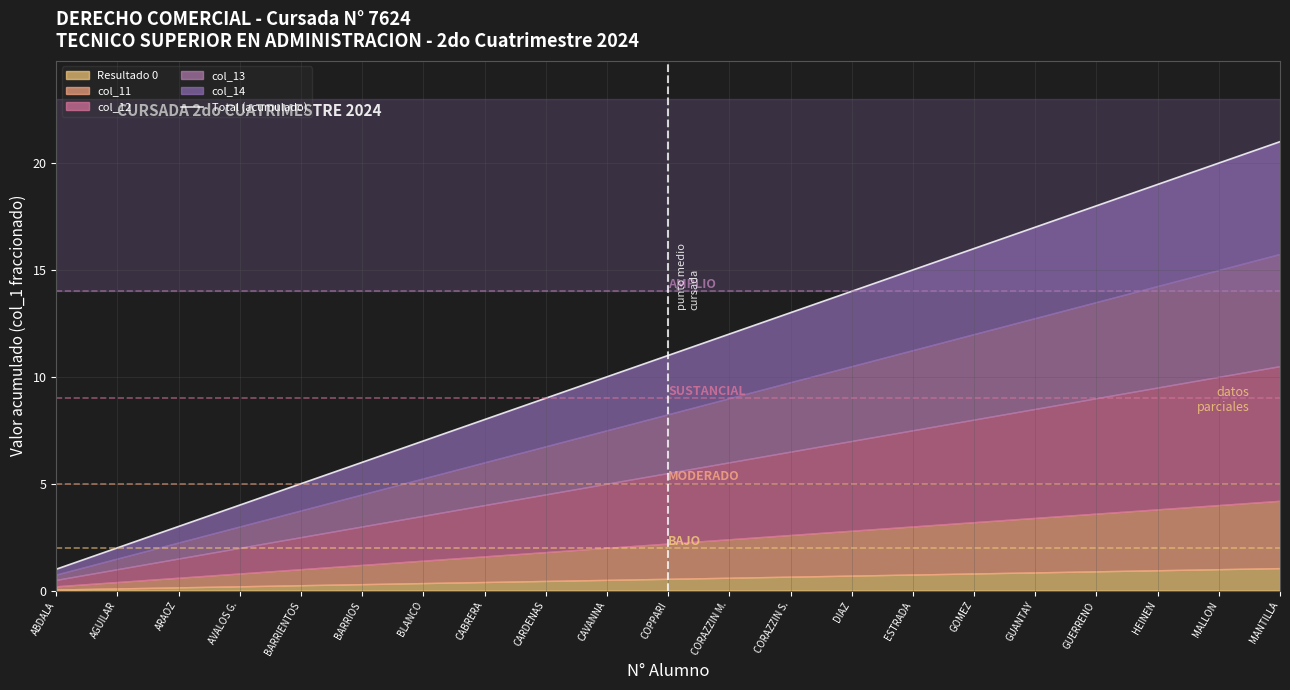

What value does the data have at CAVANNA, to the nearest 10?

10